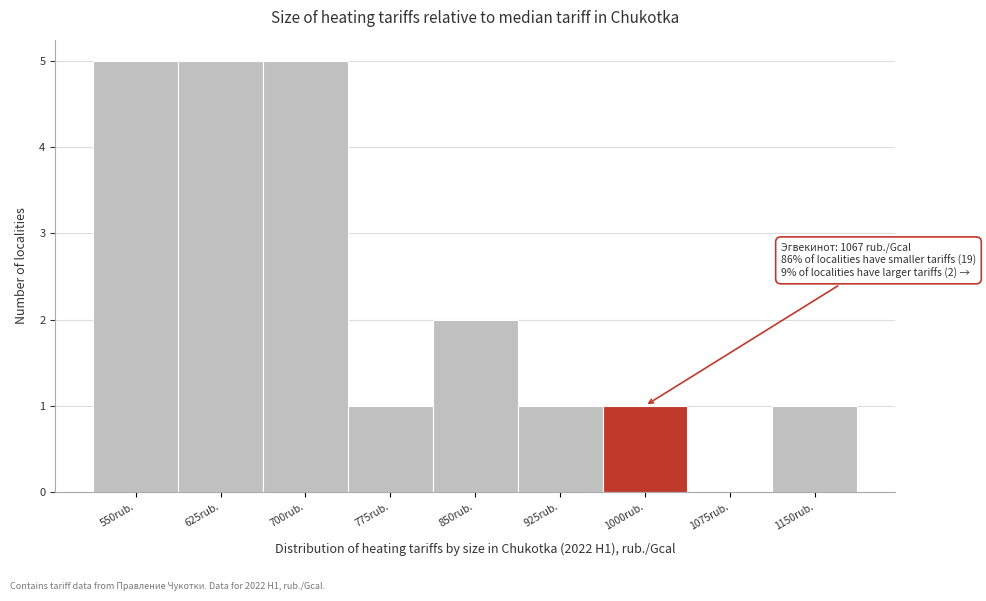

Reading left to right, transcribe all the data shown in this chart.

550rub.=5	625rub.=5	700rub.=5	775rub.=1	850rub.=2	925rub.=1	1000rub.=1	1075rub.=0	1150rub.=1